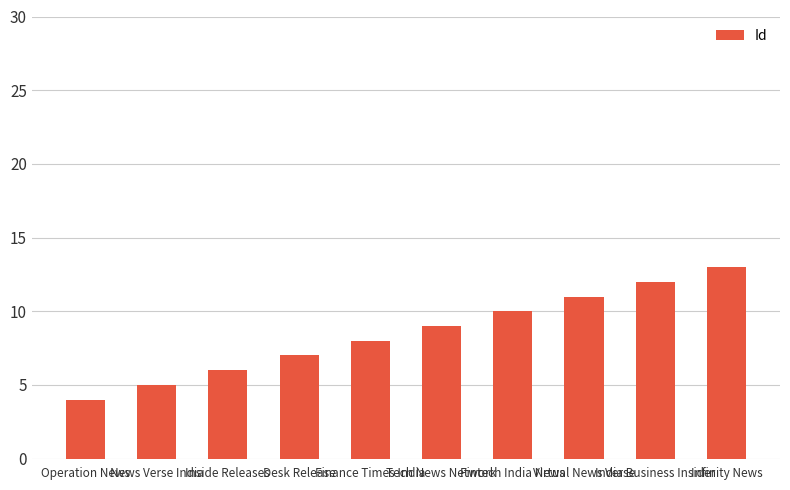

What position from the left is India Business Insider?

9